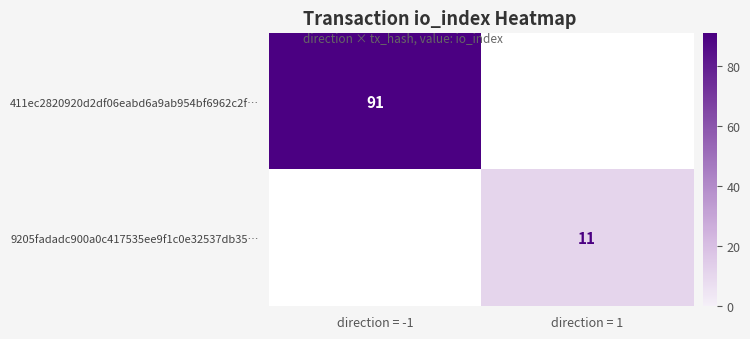

The 9205fadadc900a0c417535ee9f1c0e32537db35… series shows 11 at direction = 1. True or false?

True